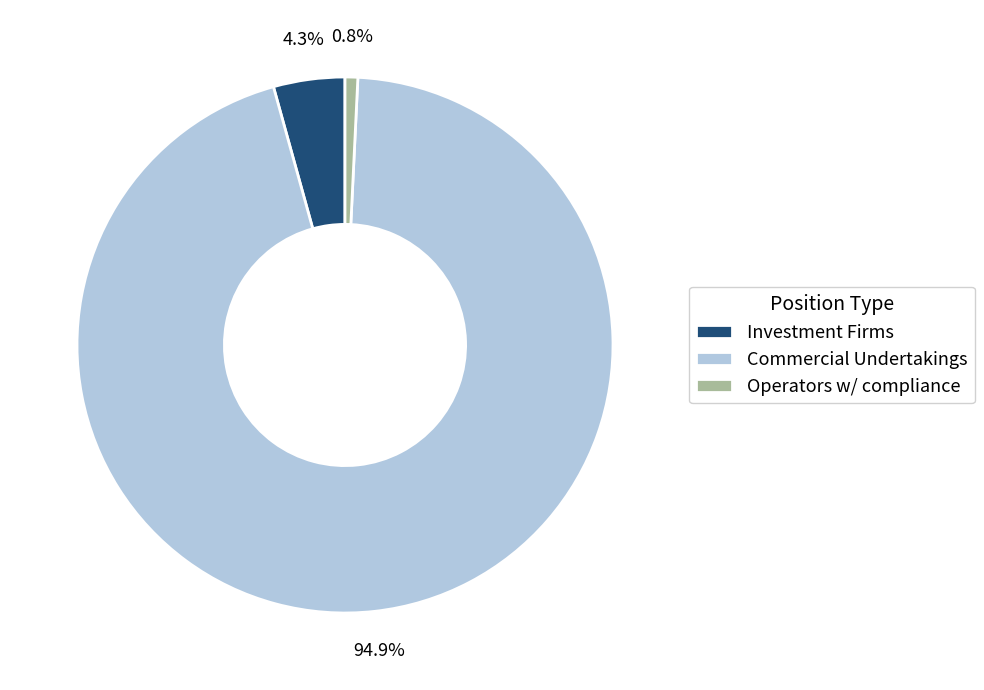

To the nearest percent, what is the average slice percentage?

33%